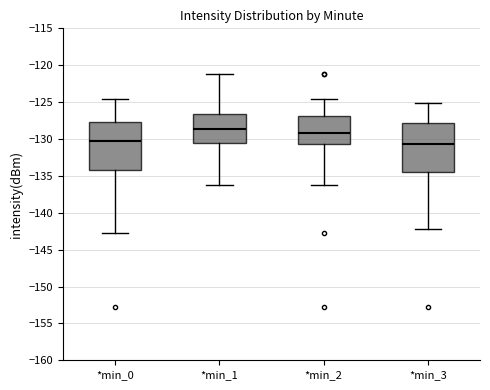

Where does the upper whisker of the box for *min_2 end on the y-axis? The values are not printed on the chart, so give them approximately, as read against the axis.

-124.5